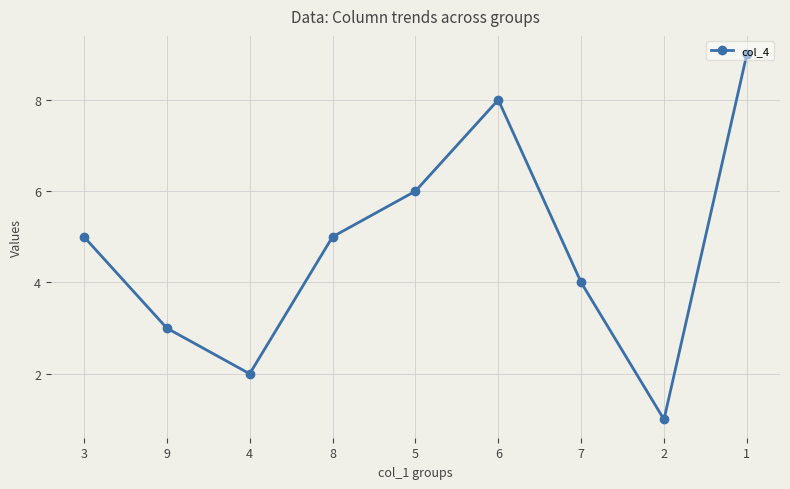

The value at 1 is 12. True or false?

False